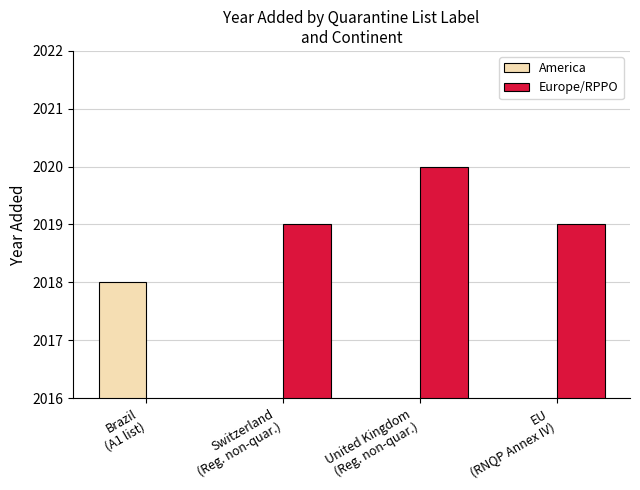

At which label does Europe/RPPO first exceed 2019?

United Kingdom
(Reg. non-quar.)